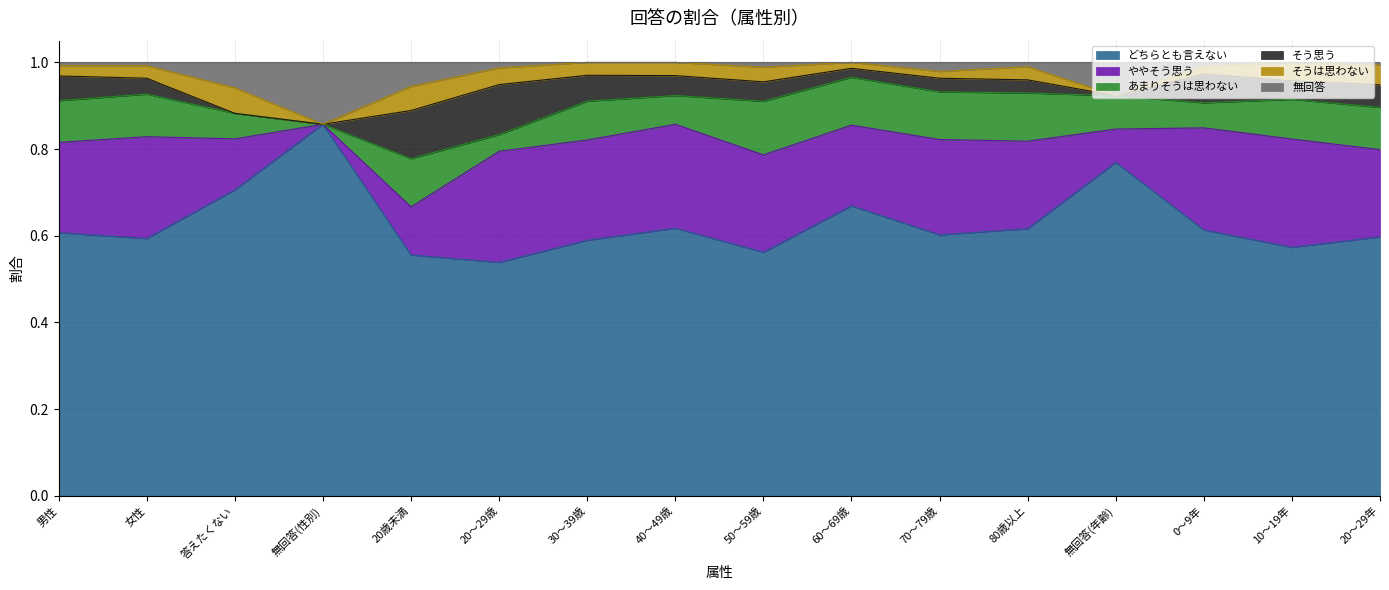

True or false: ややそう思う has a value of 0.1 at 無回答(年齢).

True